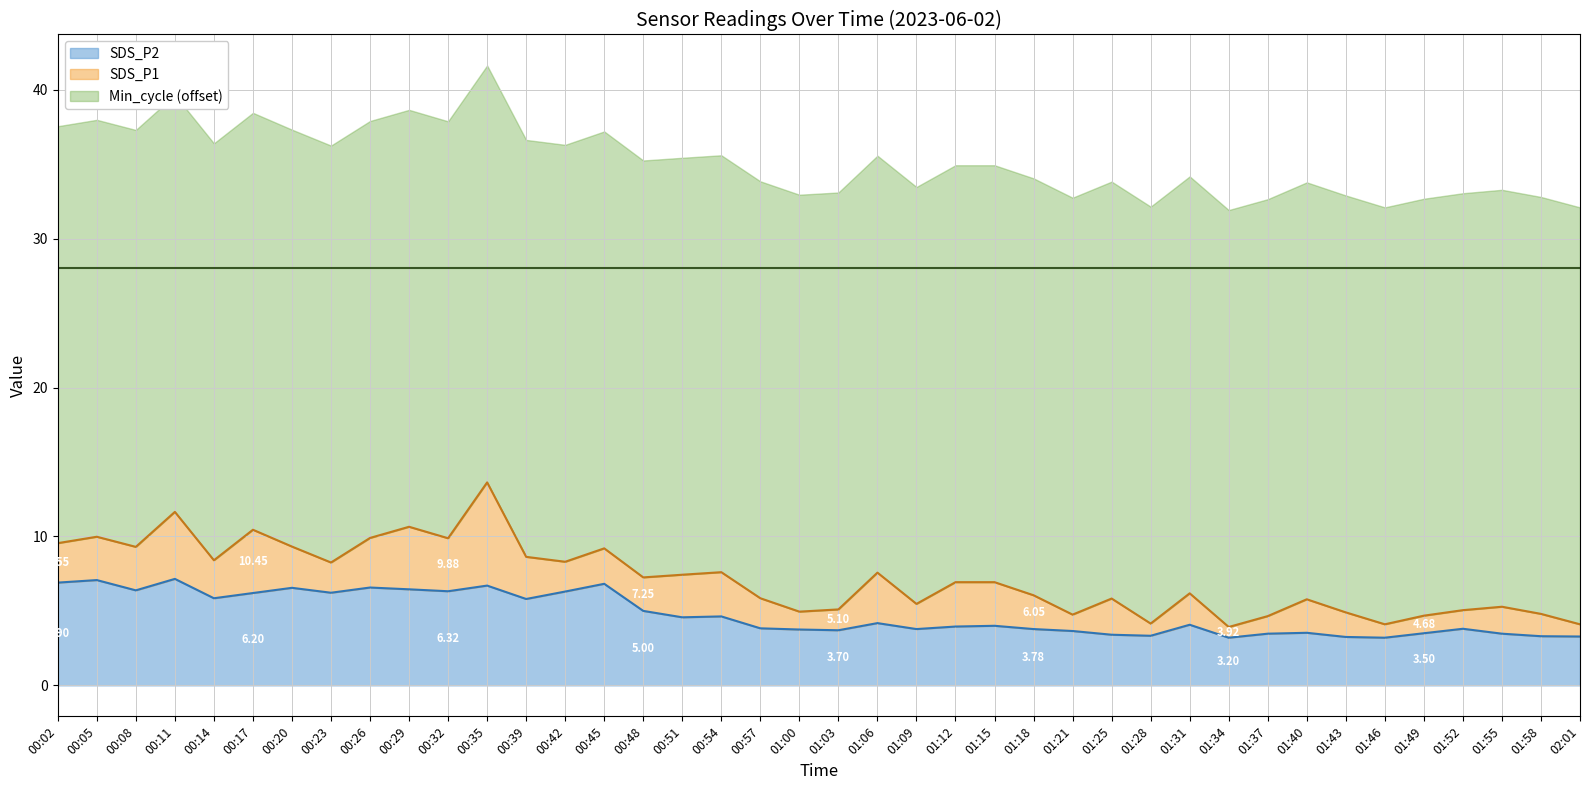

What is the maximum value for SDS_P2 line?

7.2